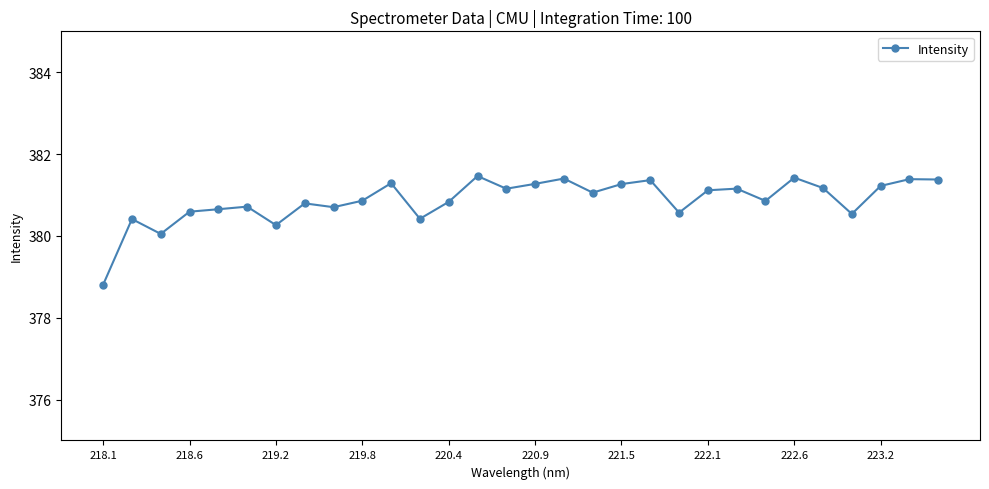

What is the value of the 9th point from the left?

380.7